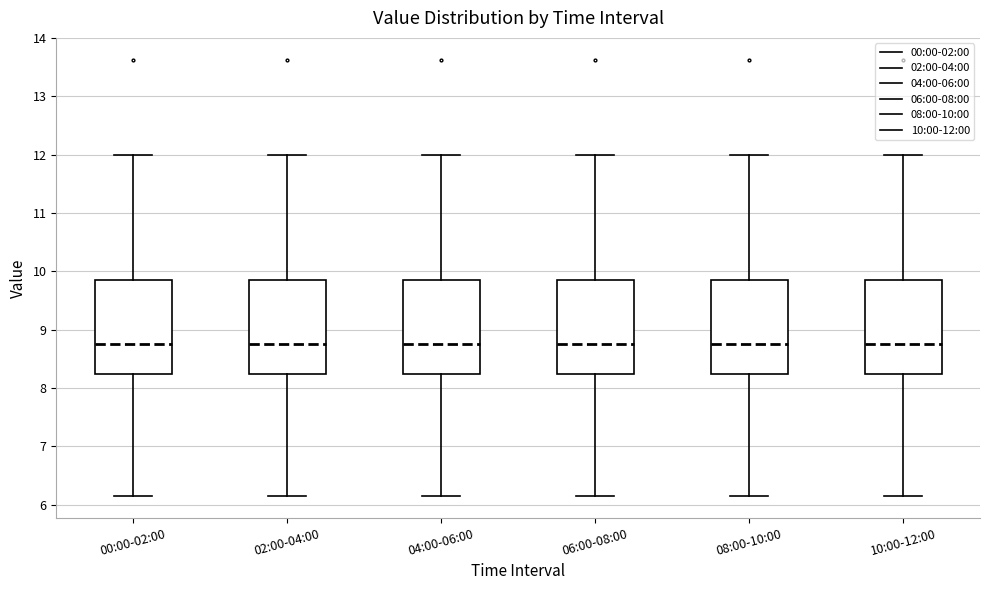

Reading left to right, read every box against the y-axis: the position of its median line, the range the box covers, and the ends of its whiskers. The values are not printed on the chart, so give them approximately, as read against the axis.

00:00-02:00: median 8.8, box 8.2 to 9.8, whiskers 6.2 to 12.0
02:00-04:00: median 8.8, box 8.2 to 9.8, whiskers 6.2 to 12.0
04:00-06:00: median 8.8, box 8.2 to 9.8, whiskers 6.2 to 12.0
06:00-08:00: median 8.8, box 8.2 to 9.8, whiskers 6.2 to 12.0
08:00-10:00: median 8.8, box 8.2 to 9.8, whiskers 6.2 to 12.0
10:00-12:00: median 8.8, box 8.2 to 9.8, whiskers 6.2 to 12.0